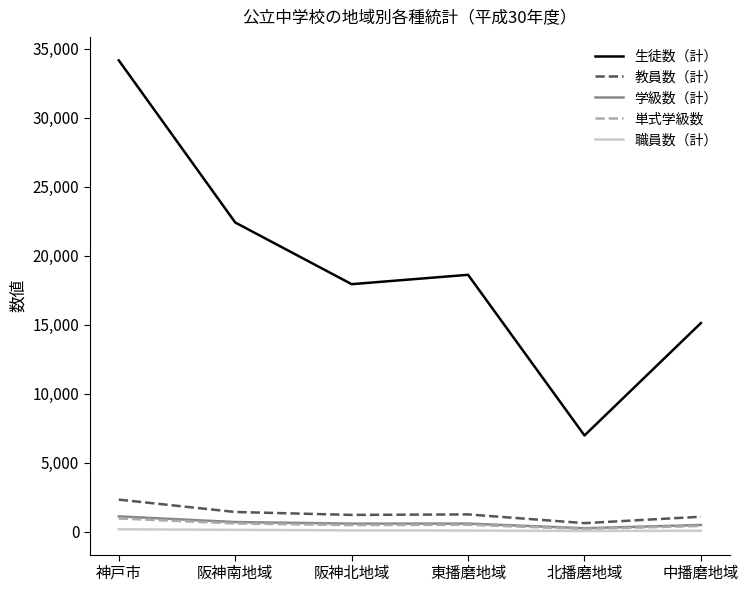

What are all the series names shown in the legend?

生徒数（計）, 教員数（計）, 学級数（計）, 単式学級数, 職員数（計）